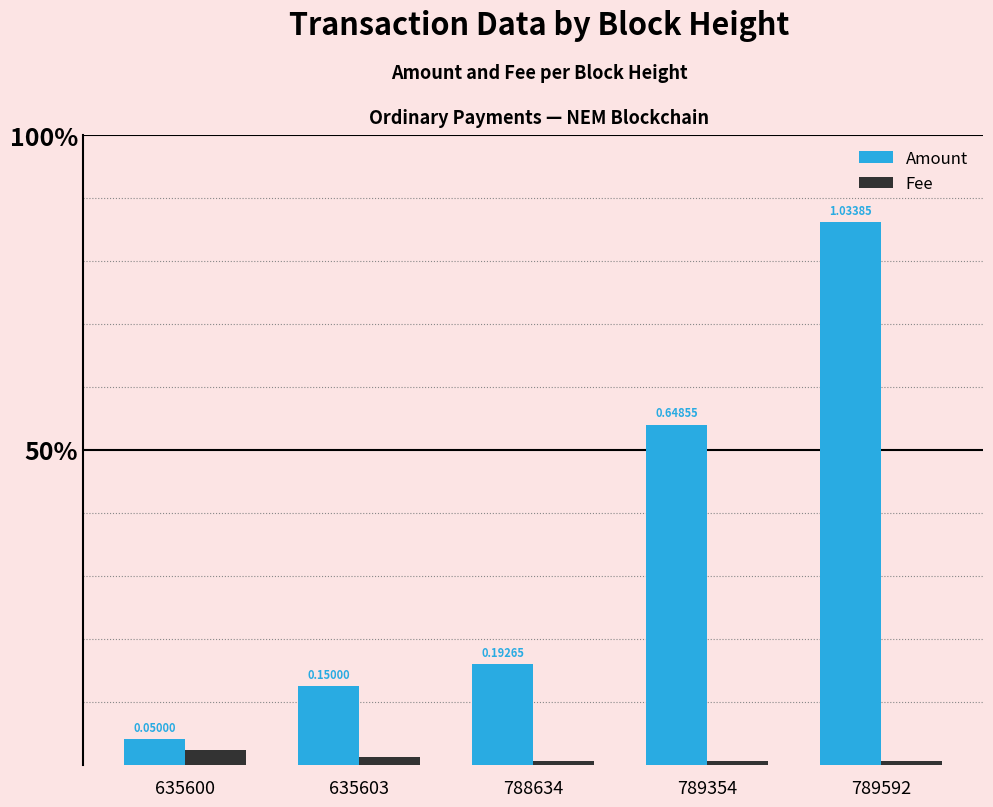

Are the bars horizontal?

No